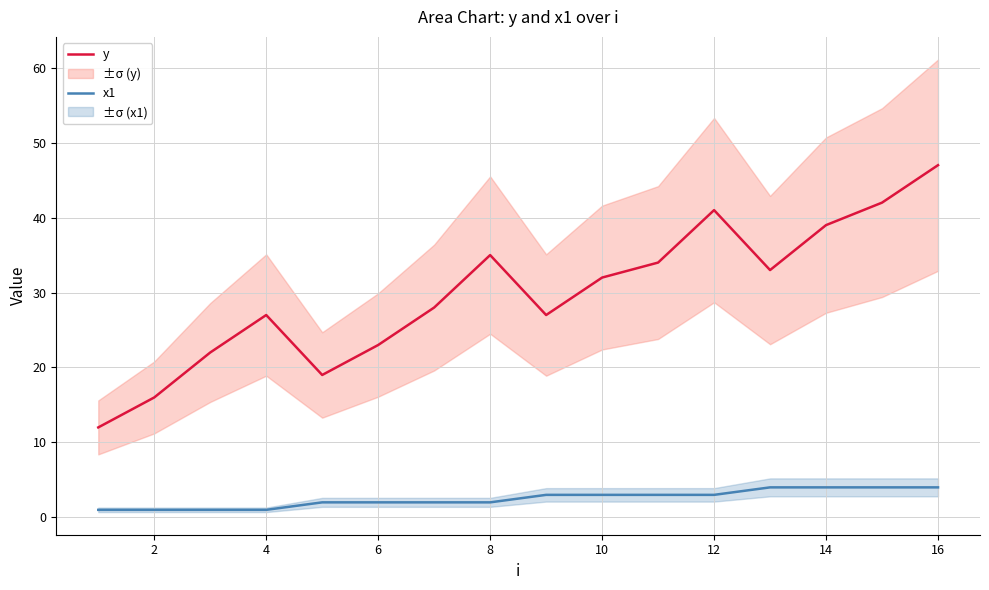

How many x1 values are between 2 and 4?

12